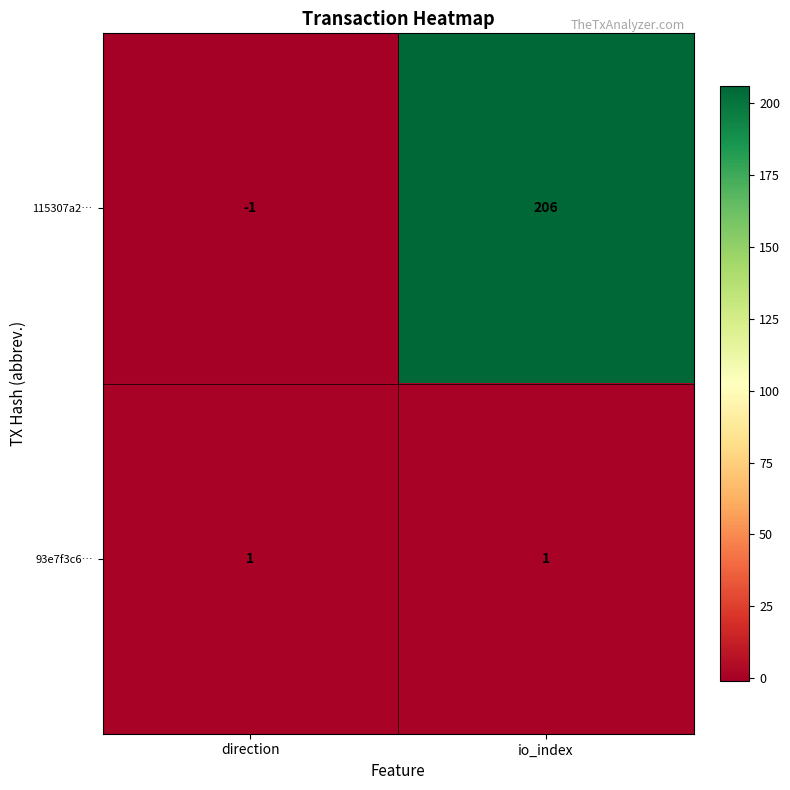

What is the sum of all 115307a2… values?

205